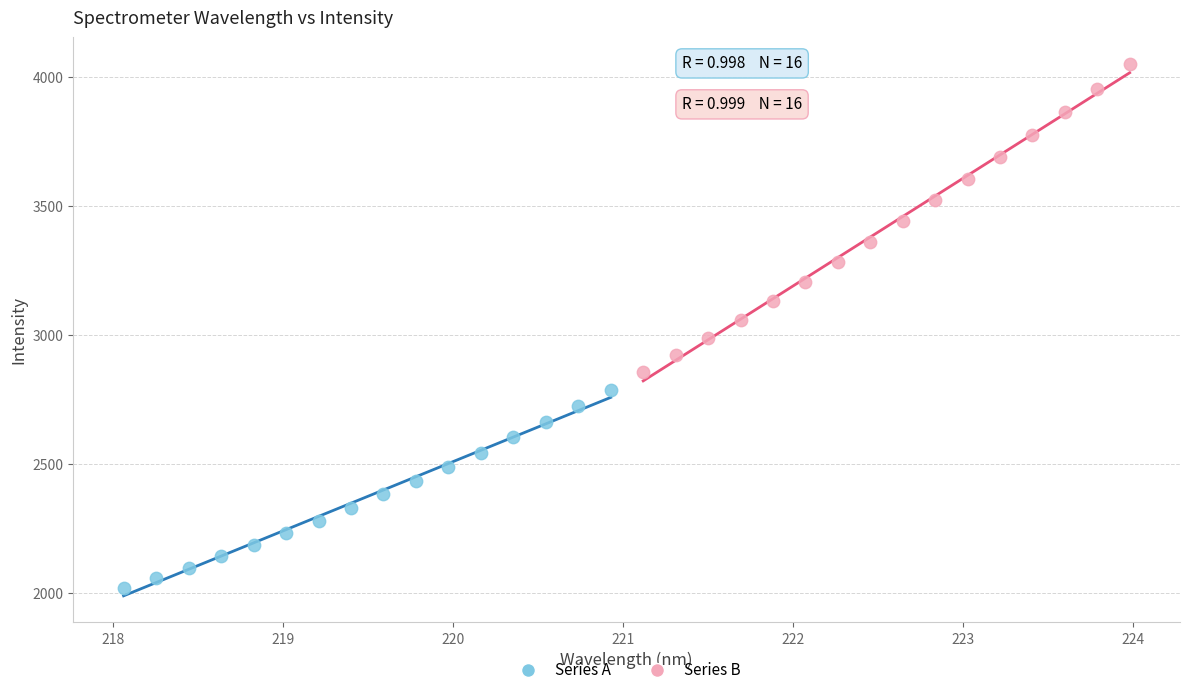

Which series reaches the maximum Y coordinate?

Series B